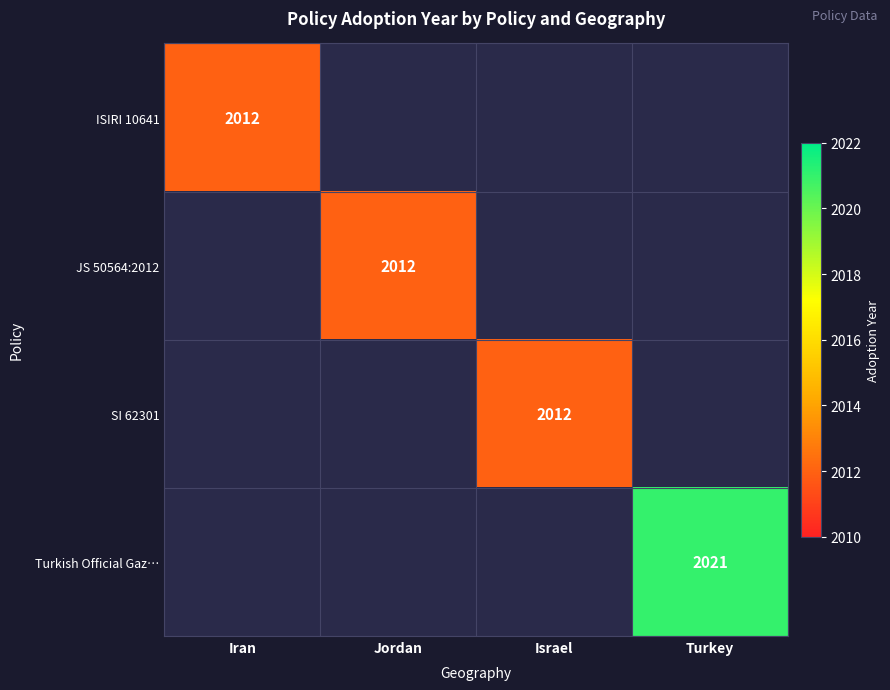

At how many categories does at least one series exceed 2018?

1